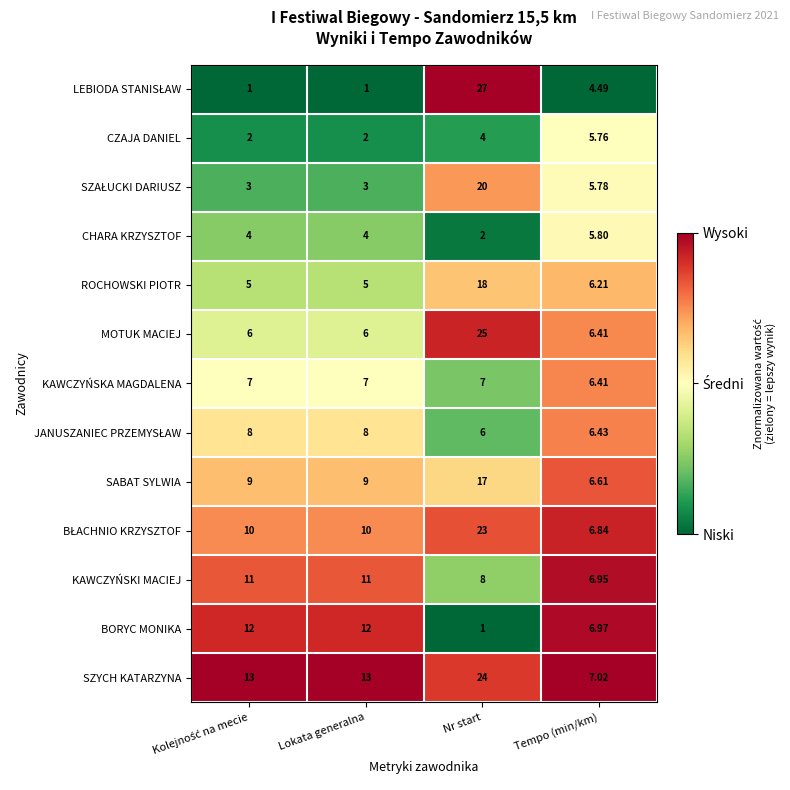

At which label is KAWCZYŃSKI MACIEJ closest to 8?

Nr start